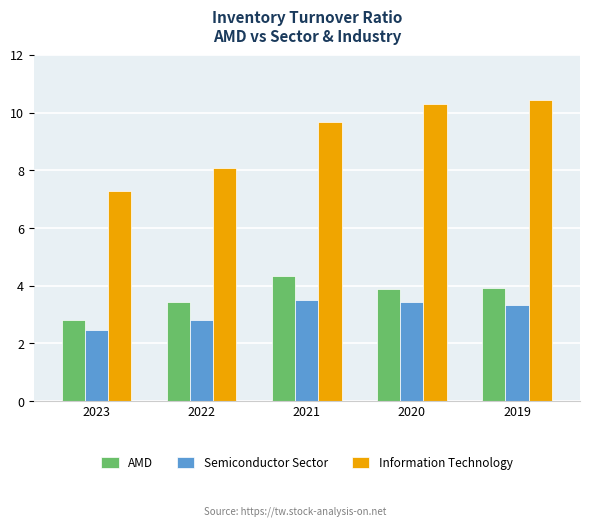

Which series has the largest range (max minus min)?

Information Technology